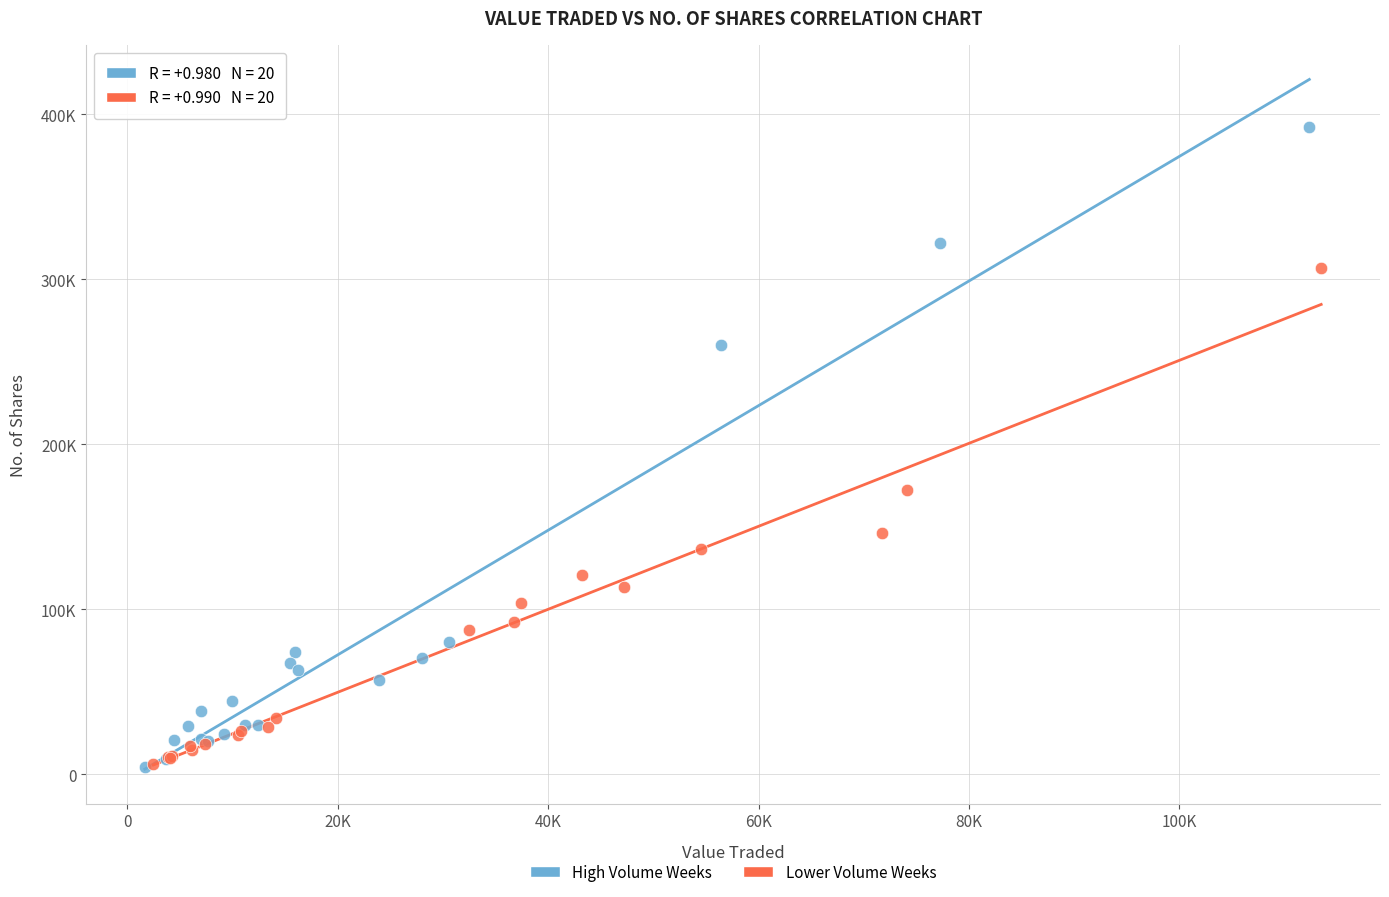

What are all the series names shown in the legend?

High Volume Weeks, Lower Volume Weeks